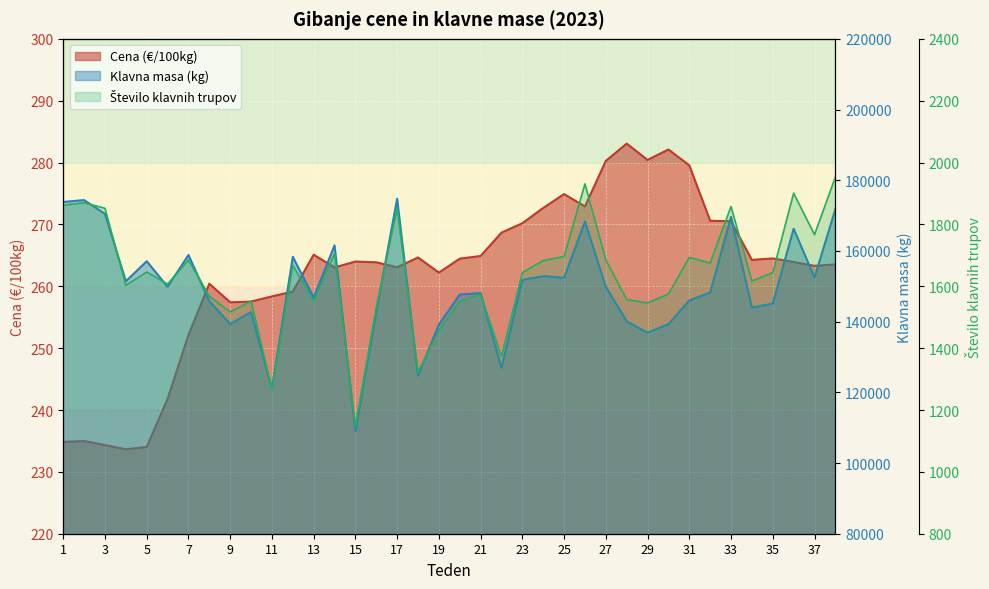

At 11, list the series in order from smallest to largest.

Cena (€/100kg), Število klavnih trupov, Klavna masa (kg)